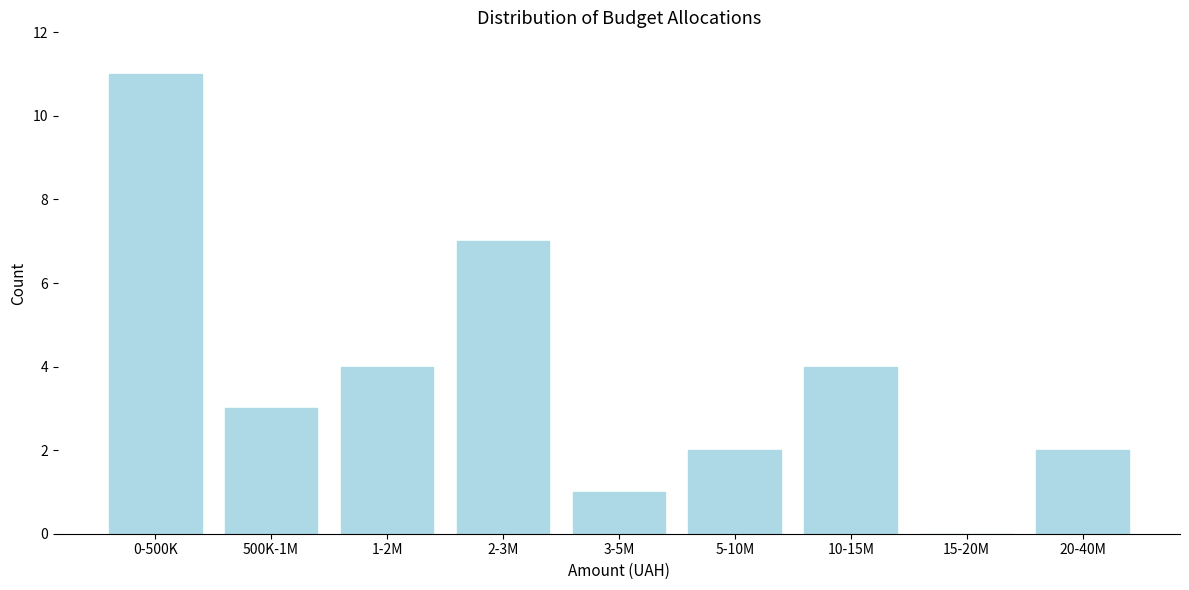

Reading left to right, transcribe all the data shown in this chart.

0-500K=11	500K-1M=3	1-2M=4	2-3M=7	3-5M=1	5-10M=2	10-15M=4	15-20M=0	20-40M=2